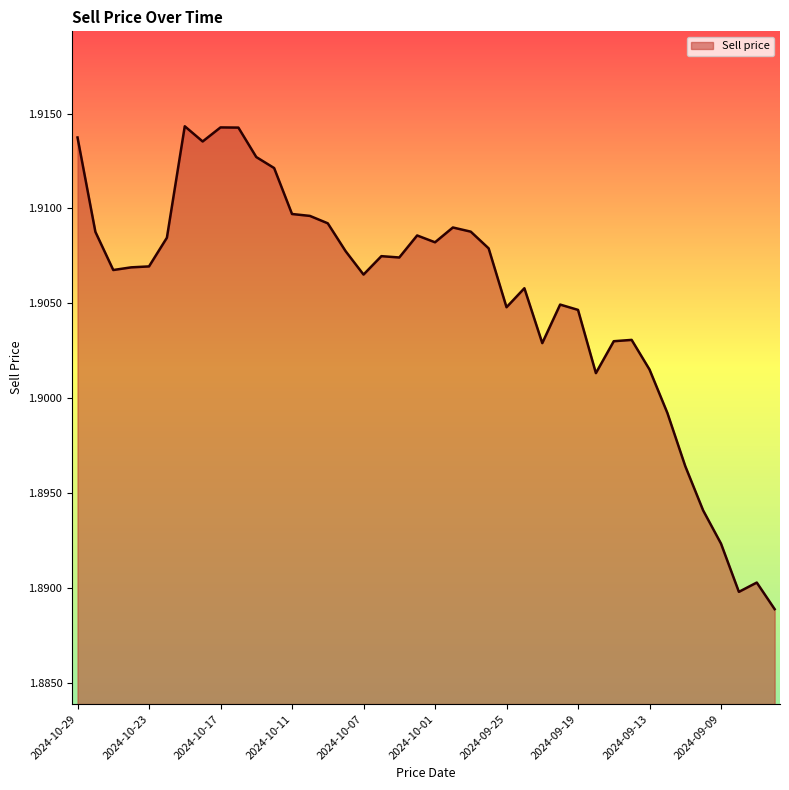

Reading left to right, what are all the values shown in this chart?

2024-10-29=1.9	2024-10-28=1.9	2024-10-25=1.9	2024-10-24=1.9	2024-10-23=1.9	2024-10-22=1.9	2024-10-21=1.9	2024-10-18=1.9	2024-10-17=1.9	2024-10-16=1.9	2024-10-15=1.9	2024-10-14=1.9	2024-10-11=1.9	2024-10-10=1.9	2024-10-09=1.9	2024-10-08=1.9	2024-10-07=1.9	2024-10-04=1.9	2024-10-03=1.9	2024-10-02=1.9	2024-10-01=1.9	2024-09-30=1.9	2024-09-27=1.9	2024-09-26=1.9	2024-09-25=1.9	2024-09-24=1.9	2024-09-23=1.9	2024-09-20=1.9	2024-09-19=1.9	2024-09-18=1.9	2024-09-17=1.9	2024-09-16=1.9	2024-09-13=1.9	2024-09-12=1.9	2024-09-11=1.9	2024-09-10=1.9	2024-09-09=1.9	2024-09-06=1.9	2024-09-05=1.9	2024-09-04=1.9